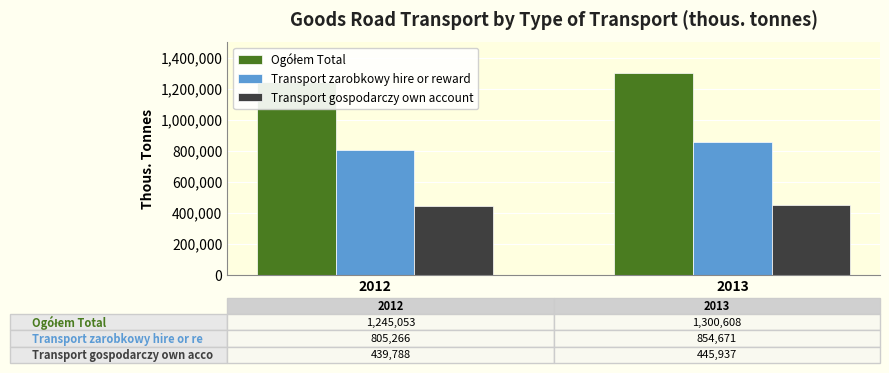

List the labels in order of Transport gospodarczy own account value, smallest first.

2012, 2013